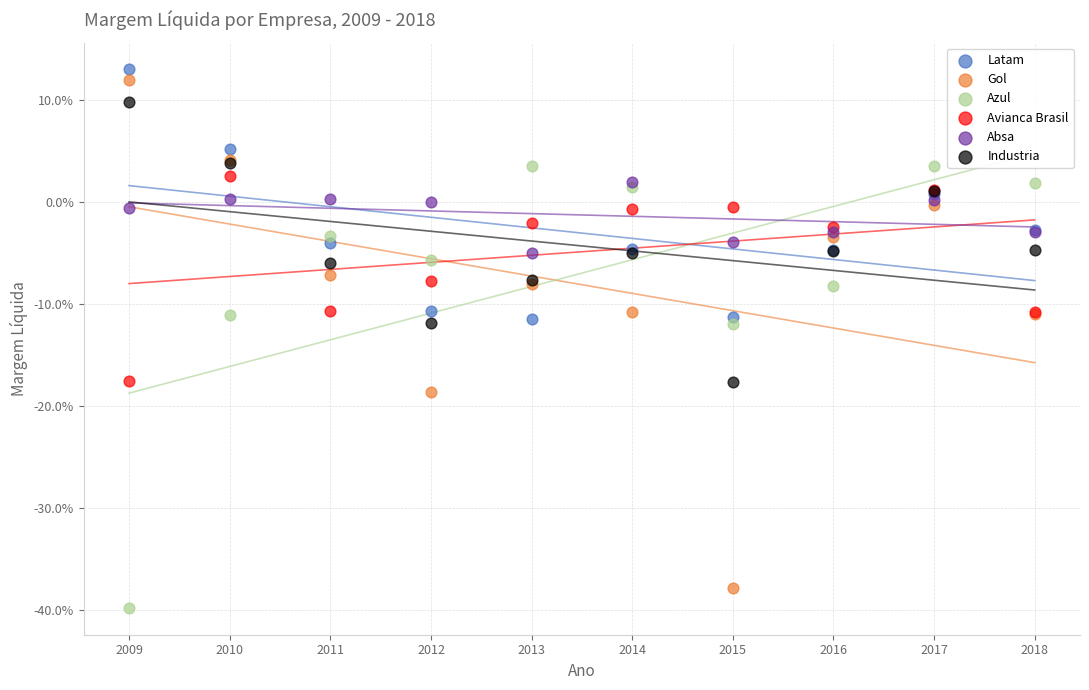

Which series contains the lowest Y value?

Azul